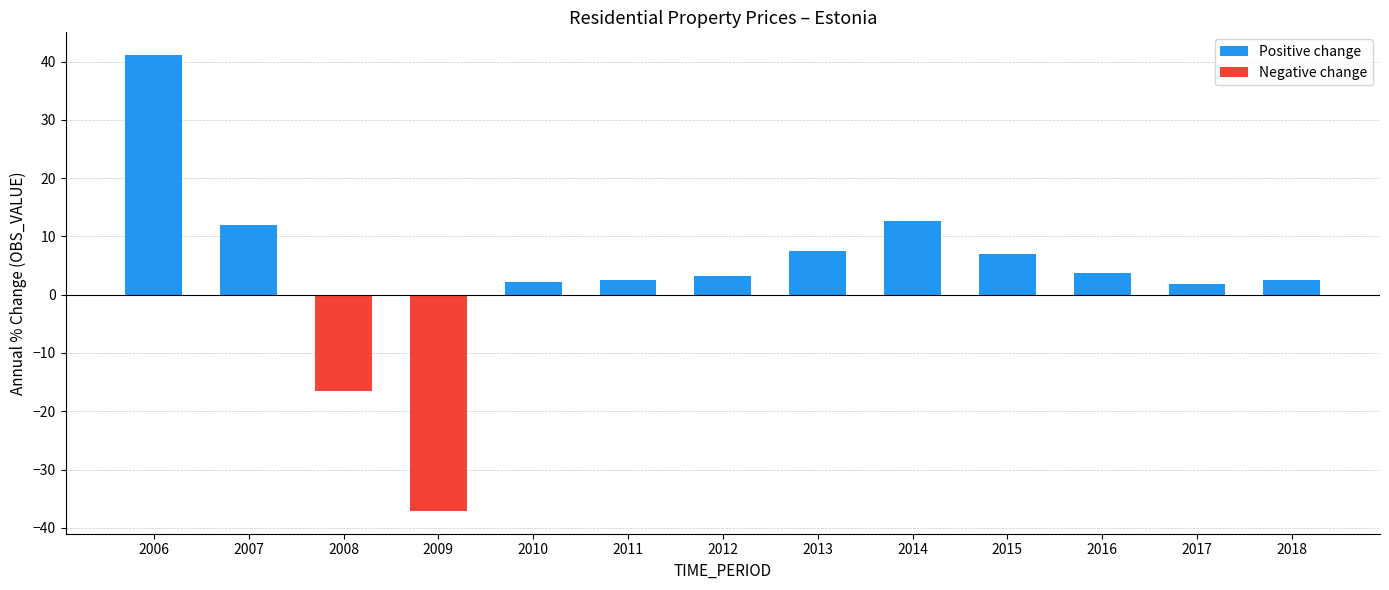

What is the value of the Positive change bar at the 8th from the left?

7.5